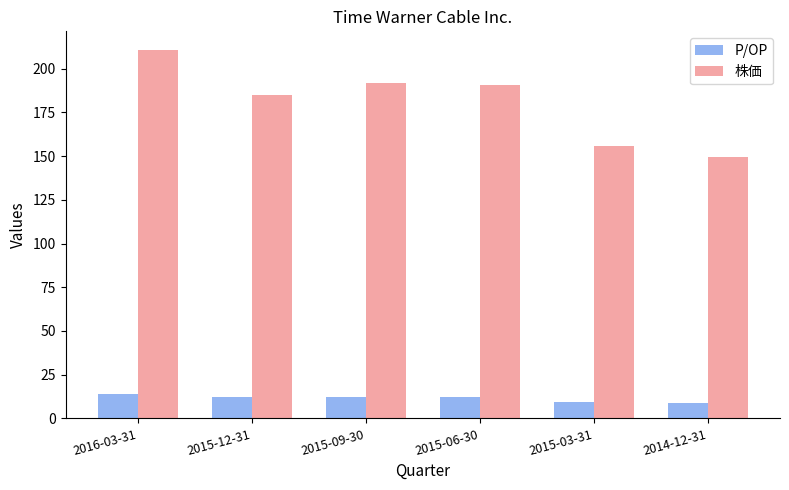

How many bars are there in each group?

2